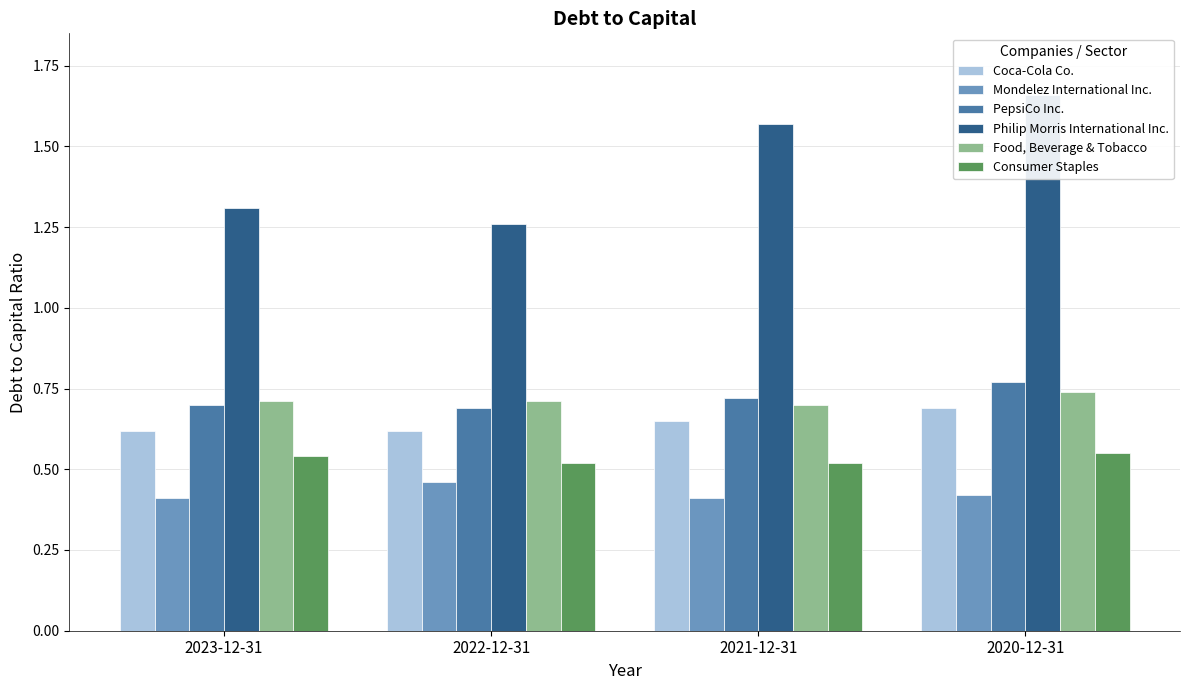

What is the value of the Food, Beverage & Tobacco bar at the 2nd from the left?

0.7